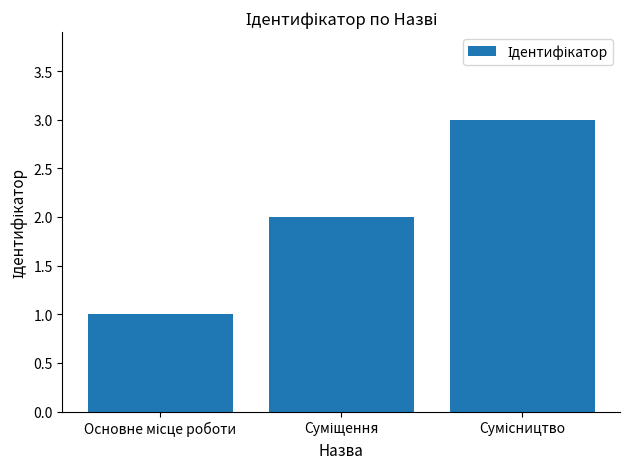

What is the sum of all values?

6